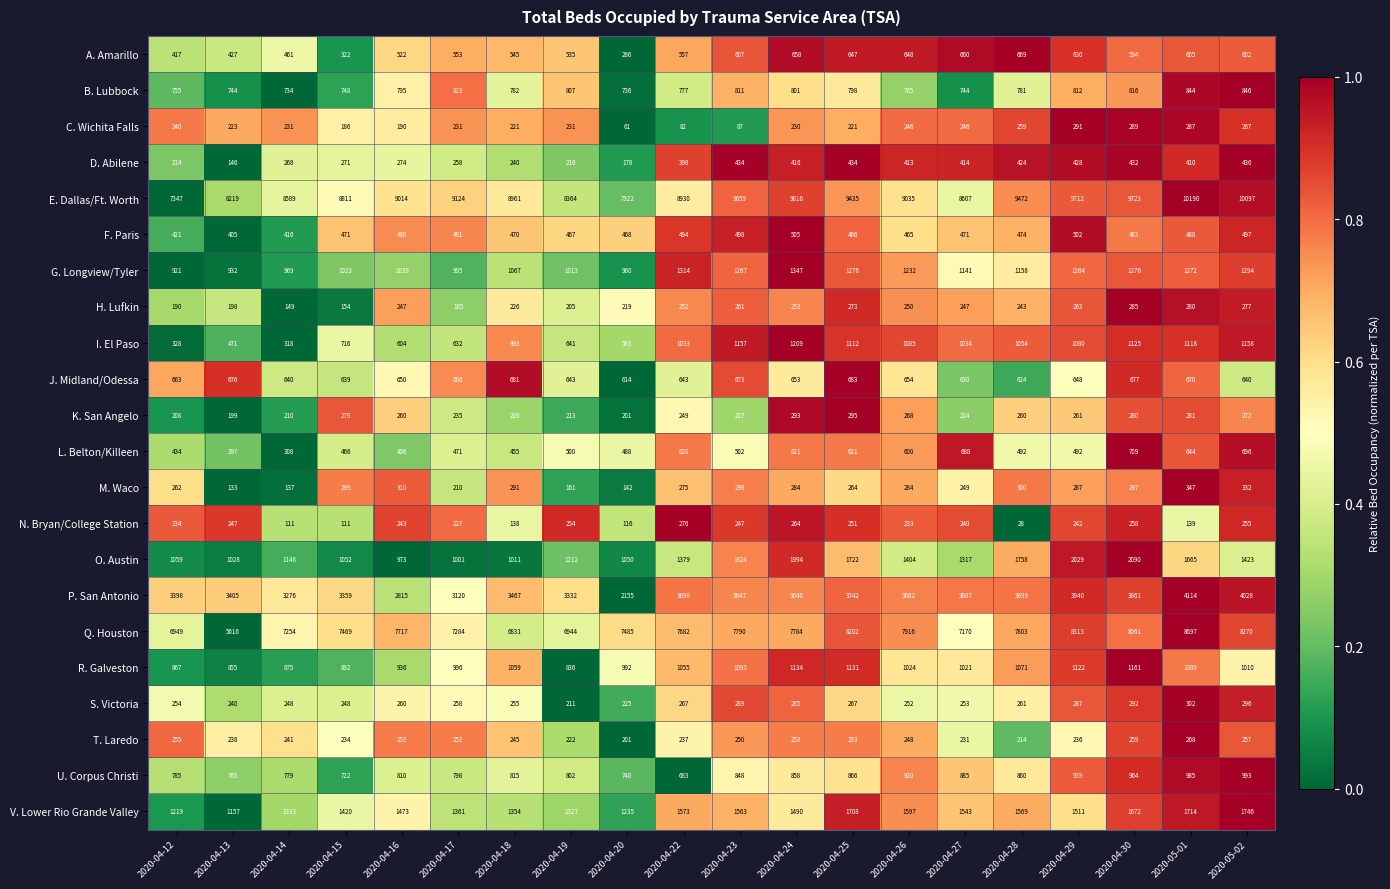

Which label corresponds to the smallest value in the chart?

2020-04-28